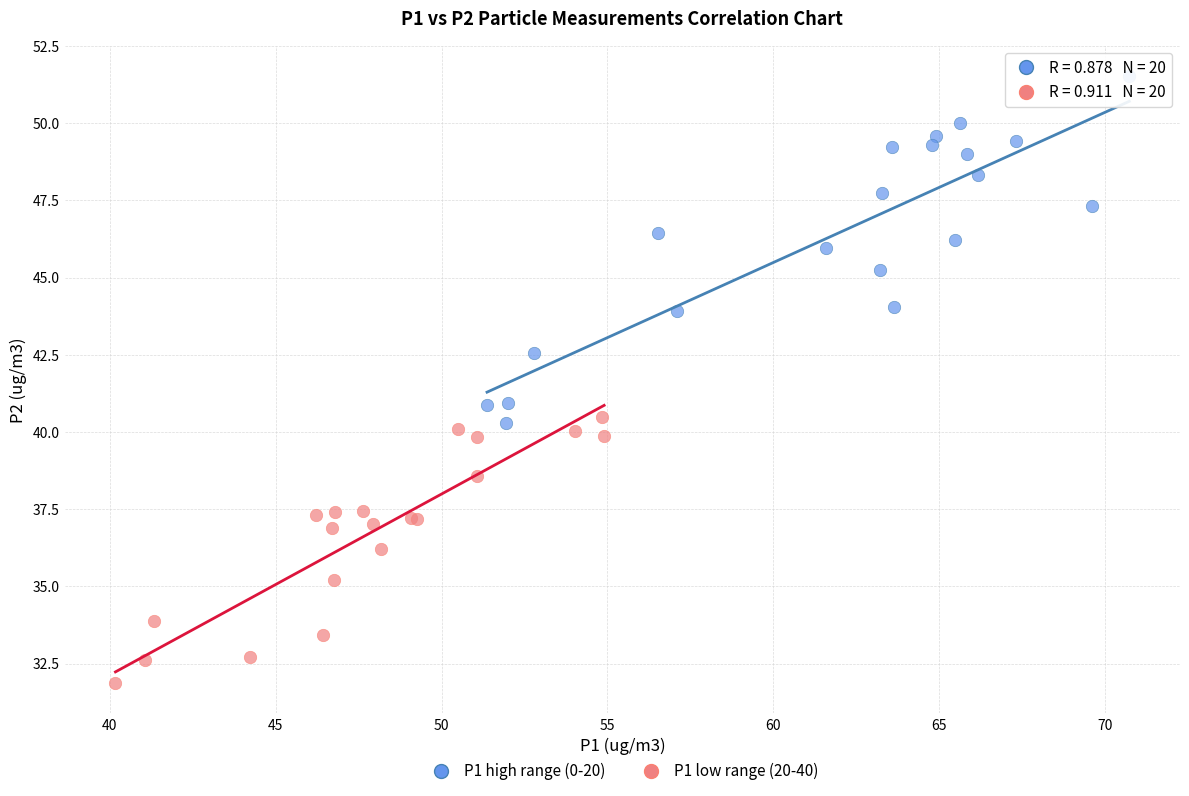

Which series reaches the maximum Y coordinate?

P1 high range (0-20)